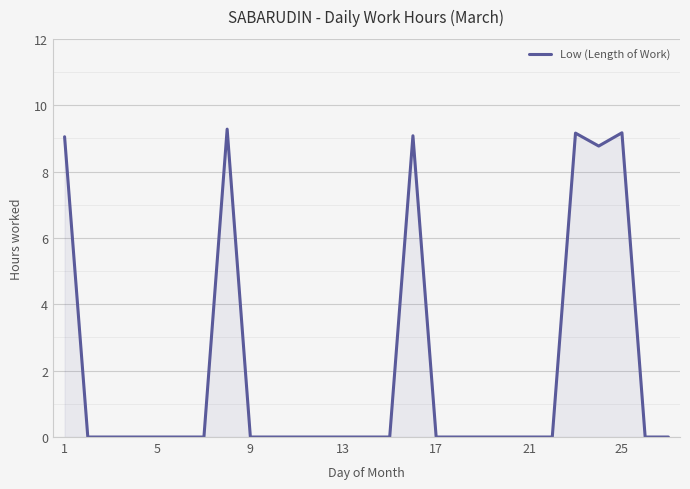

What is the greatest value displayed?

9.3